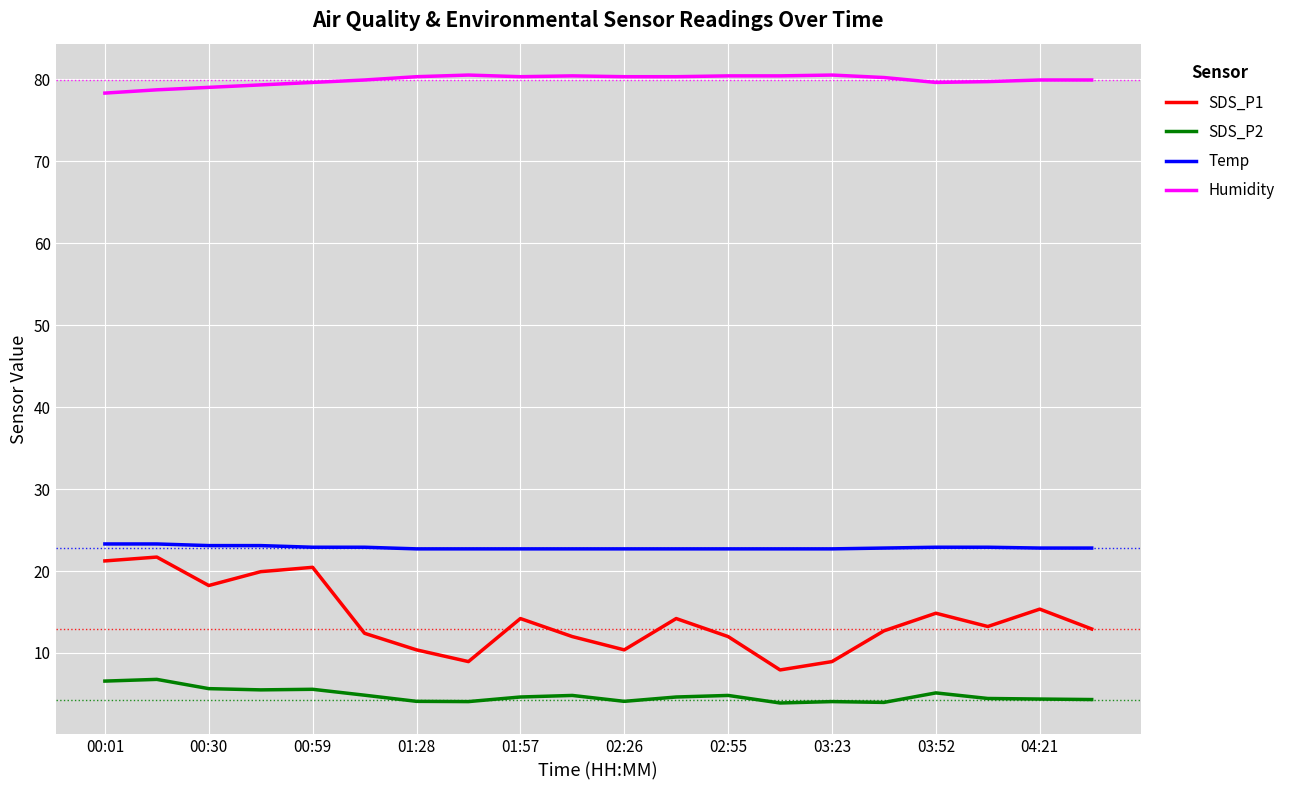

What is the difference between the maximum and minimum values in the SDS_P1 series?

13.8